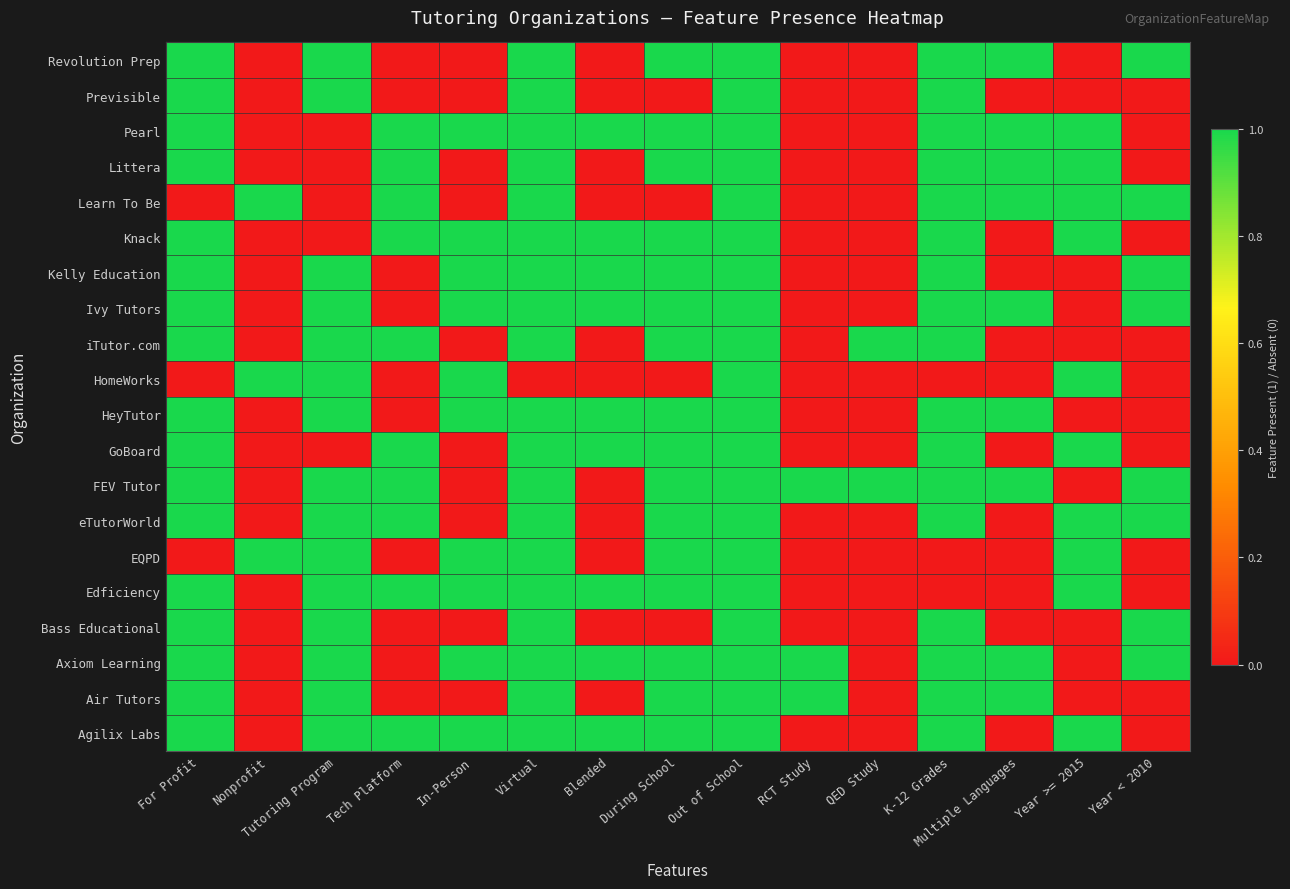

Rank the categories by value from lowest to highest.

Nonprofit, Tech Platform, In-Person, Blended, RCT Study, QED Study, Year >= 2015, For Profit, Tutoring Program, Virtual, During School, Out of School, K-12 Grades, Multiple Languages, Year < 2010